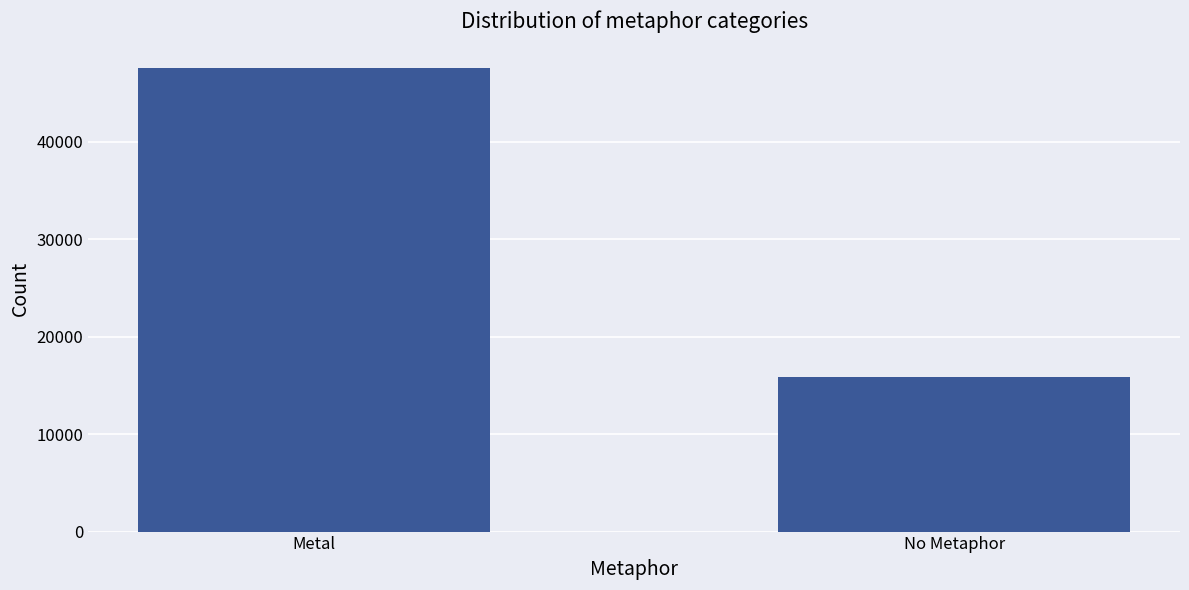

Reading left to right, what are all the values shown in this chart?

47604	15870